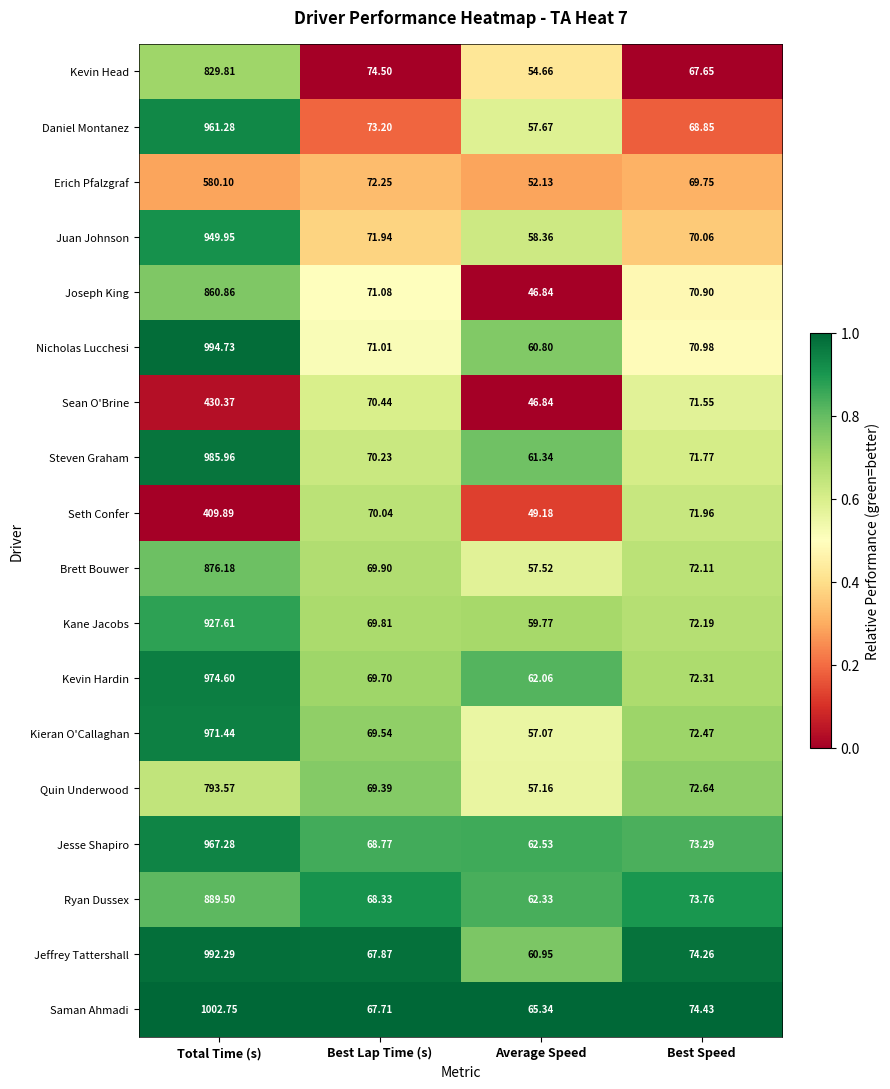

Which category has the lowest value in the Daniel Montanez series?

Average Speed